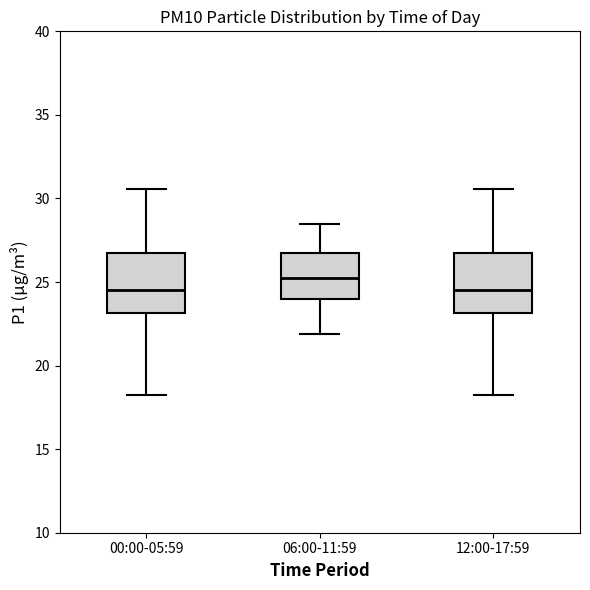

Reading left to right, transcribe this box plot: for each box, give where its median line is, the range the box spans, and where its two whiskers end, as read against the y-axis. The values are not printed on the chart, so give them approximately, as read against the axis.

00:00-05:59: median 24.5, box 23.0 to 26.5, whiskers 18.5 to 30.5
06:00-11:59: median 25.5, box 24.0 to 26.5, whiskers 22.0 to 28.5
12:00-17:59: median 24.5, box 23.0 to 26.5, whiskers 18.5 to 30.5